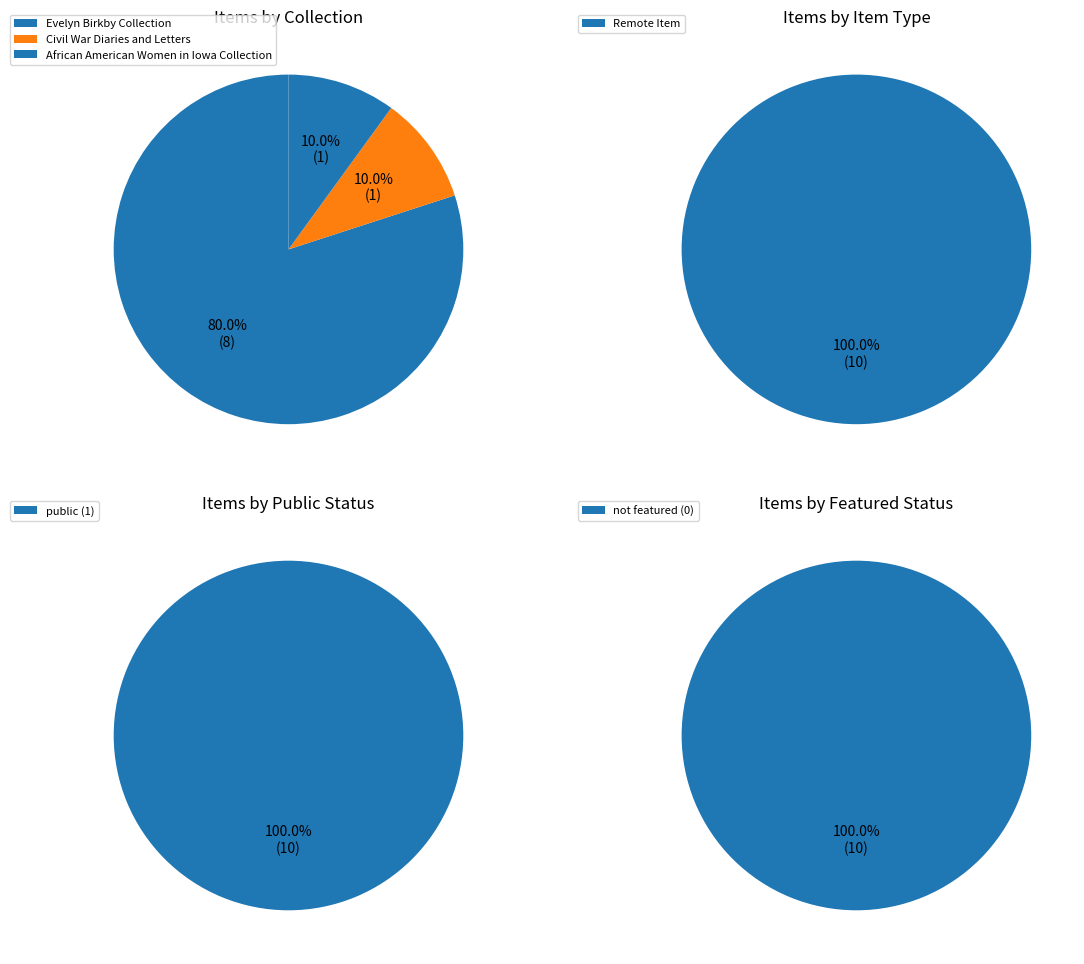

Between Evelyn Birkby Collection and Evelyn Birkby Collection, which is larger?

Evelyn Birkby Collection